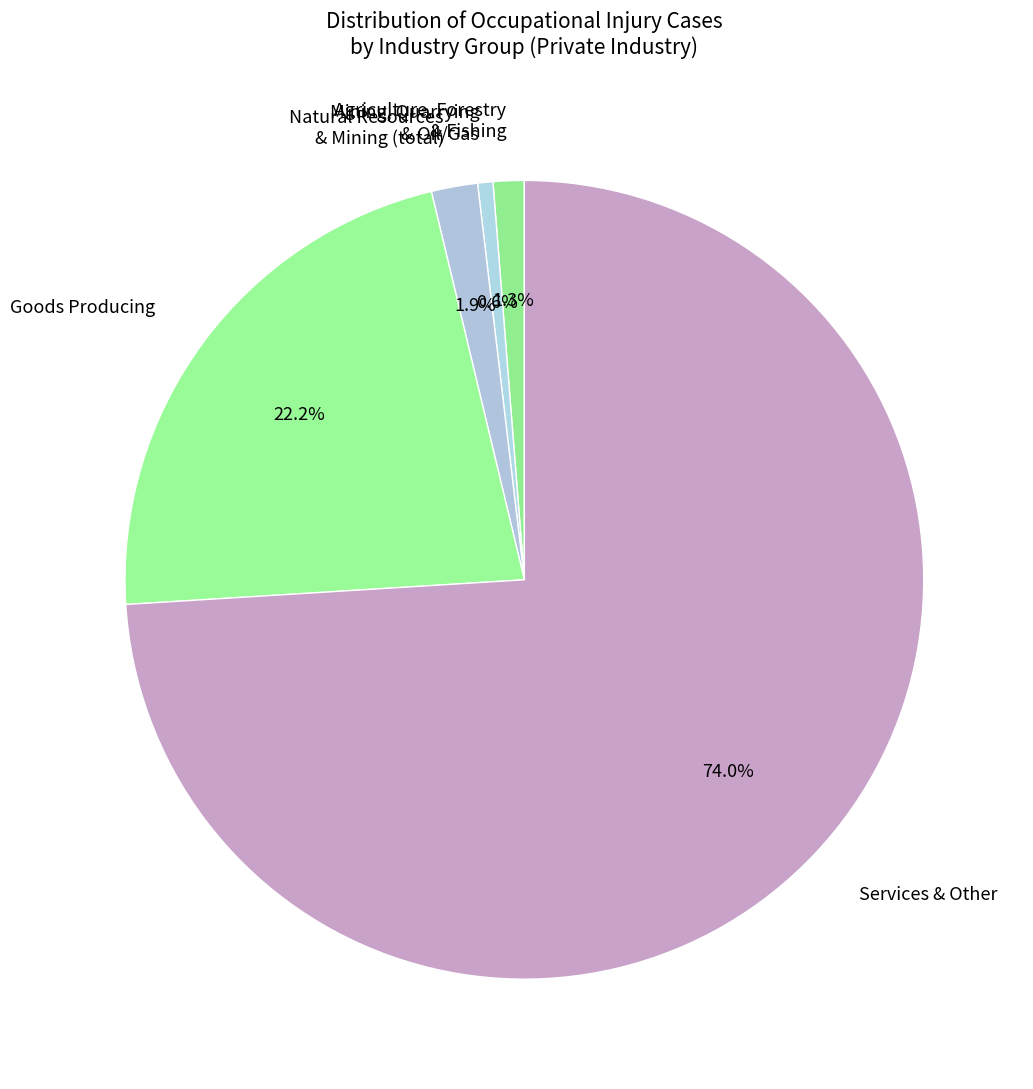

Rank the categories by value from lowest to highest.

Mining, Quarrying & Oil/Gas, Agriculture, Forestry & Fishing, Natural Resources & Mining (total), Goods Producing, Services & Other